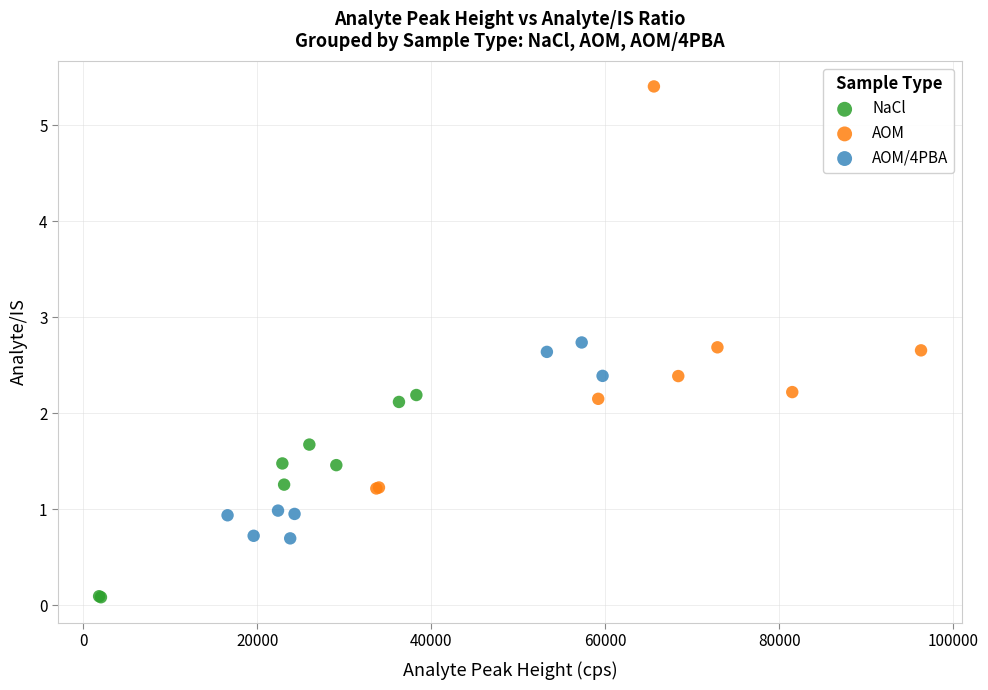

What are all the series names shown in the legend?

NaCl, AOM, AOM/4PBA